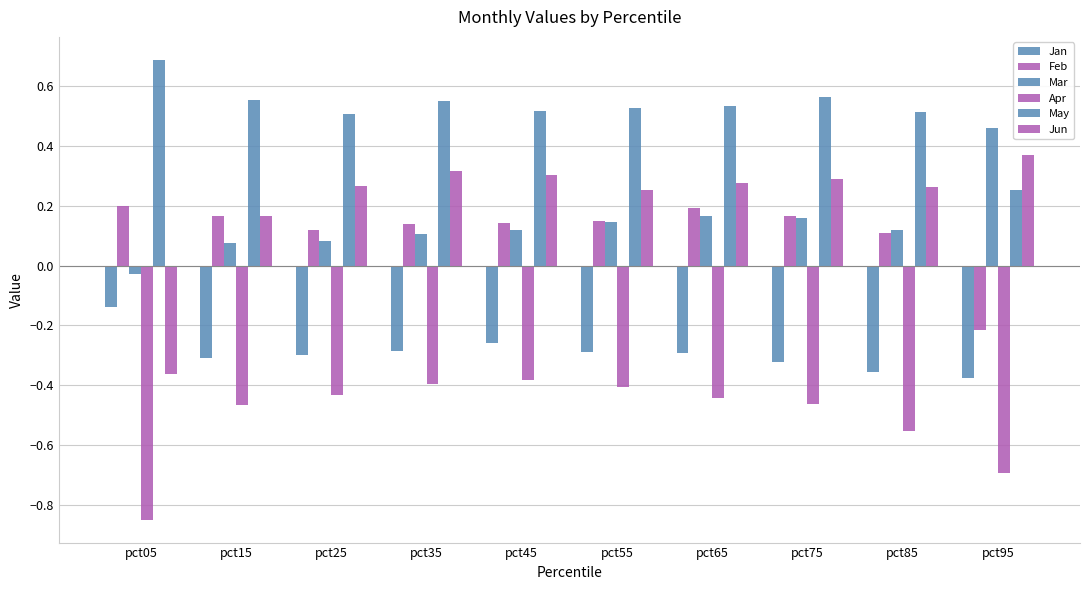

How many bars are there in total?

60